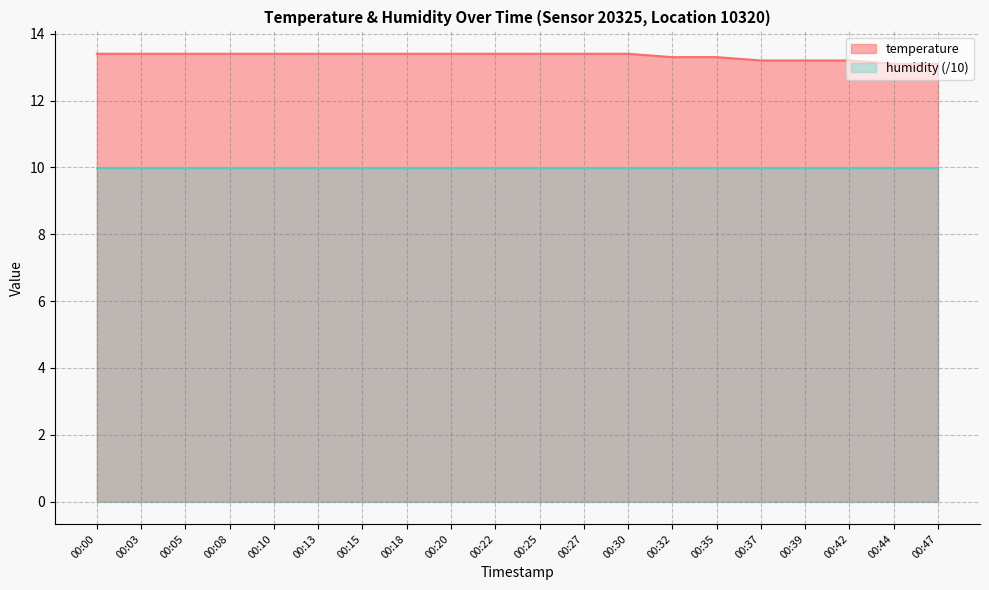

True or false: the data has more than 2 interior local peaks.

False